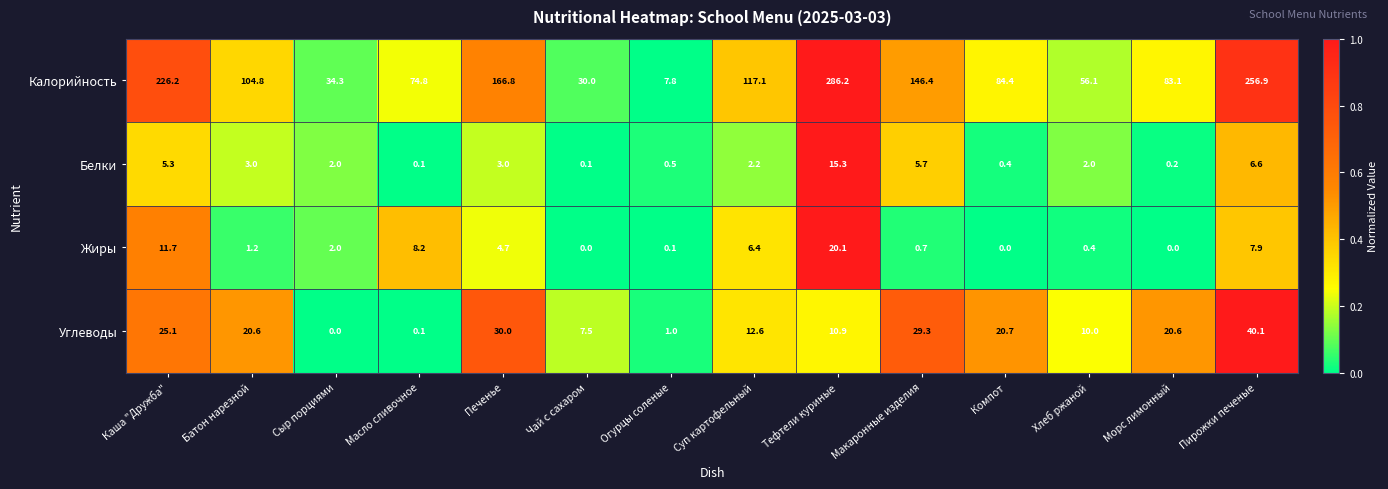

What is the total value across all series at Каша "Дружба"?

268.3